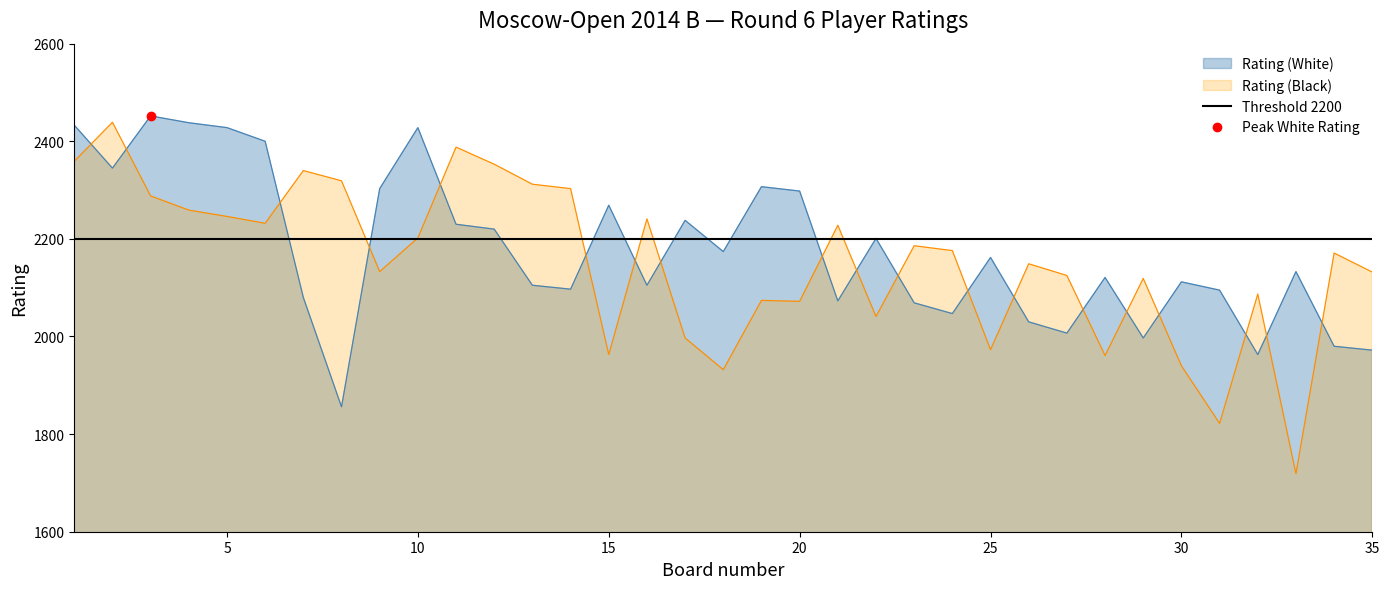

Rank the series at 24 from highest to lowest value.

Rating (Black), Rating (White)